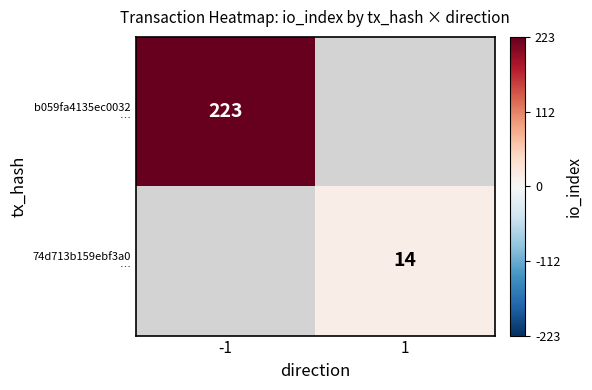

Is the value of b059fa4135ec0032 … at -1 greater than the value of 74d713b159ebf3a0 … at -1?

No